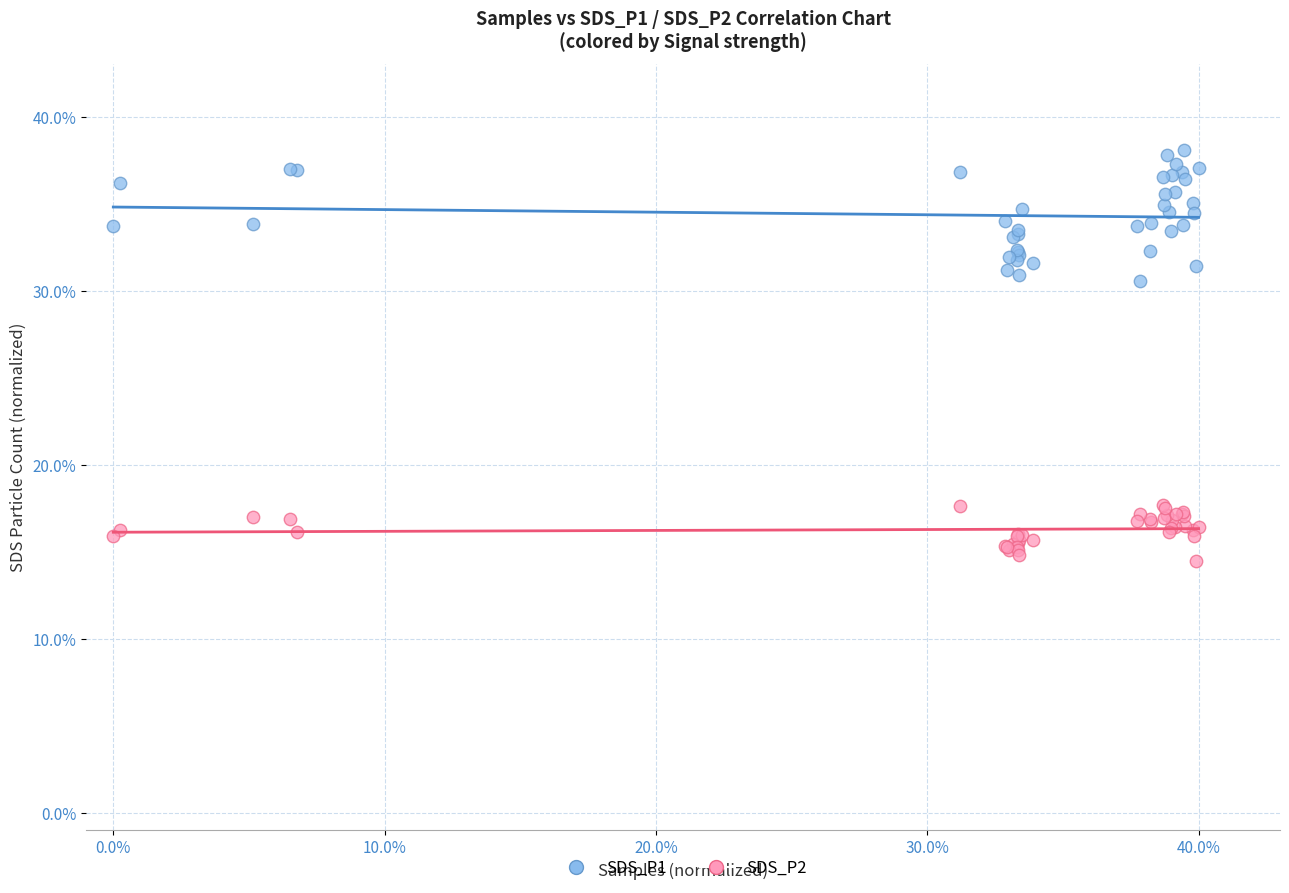

Which series contains the lowest Y value?

SDS_P2